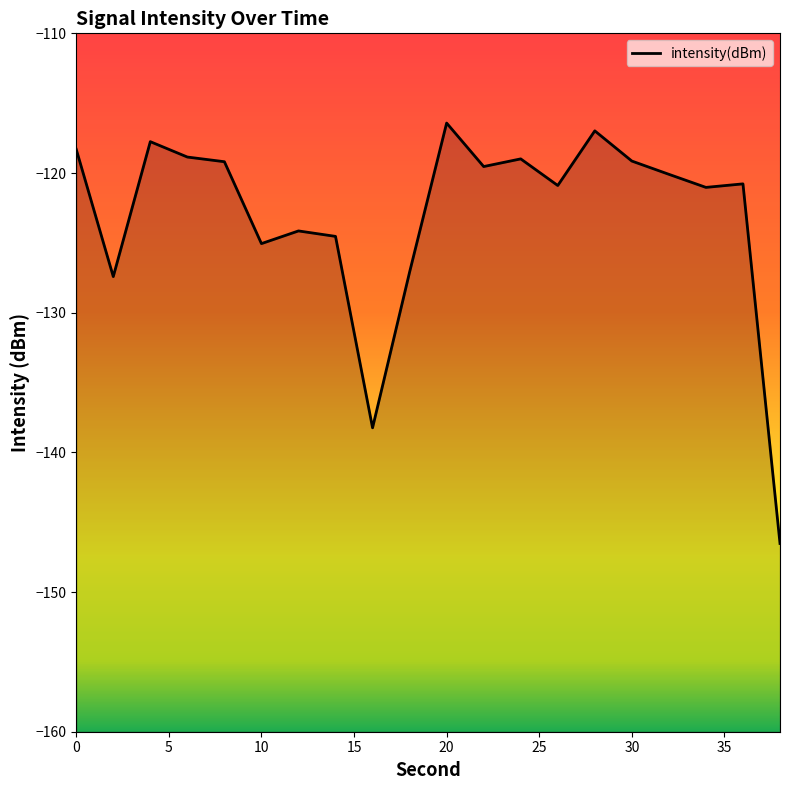

What is the greatest value displayed?

-116.4